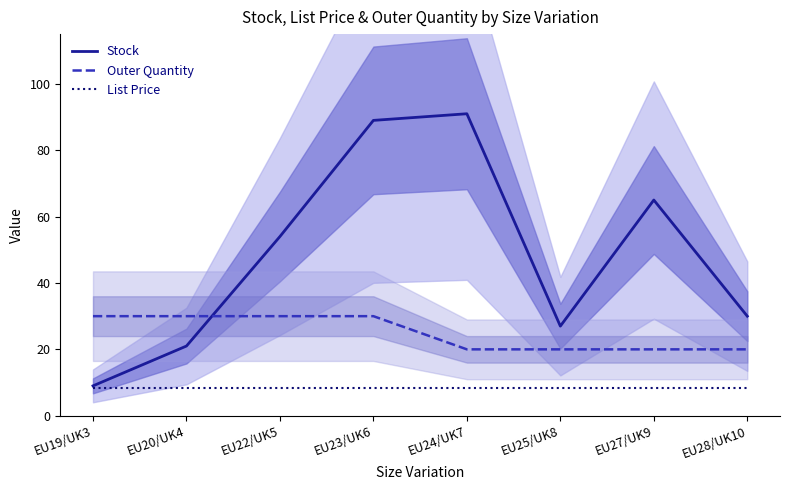

Is this an area chart (filled region under the line)?

No